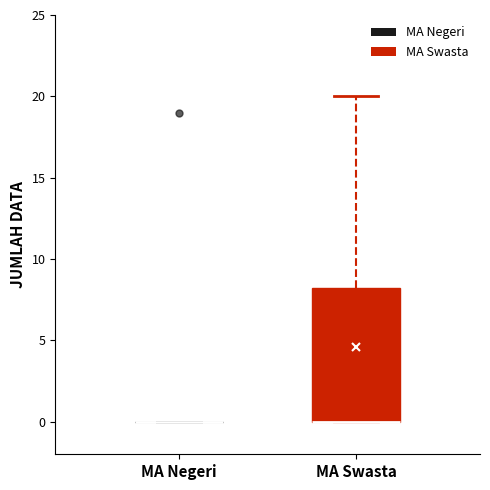

Reading left to right, transcribe this box plot: for each box, give where its median line is, the range the box spans, and where its two whiskers end, as read against the y-axis. The values are not printed on the chart, so give them approximately, as read against the axis.

MA Negeri: box collapsed to a line at 0.0, whiskers 0.0 to 0.0
MA Swasta: median 0.0 (drawn on the box's lower edge), box 0.0 to 8.5, whiskers 0.0 to 20.0